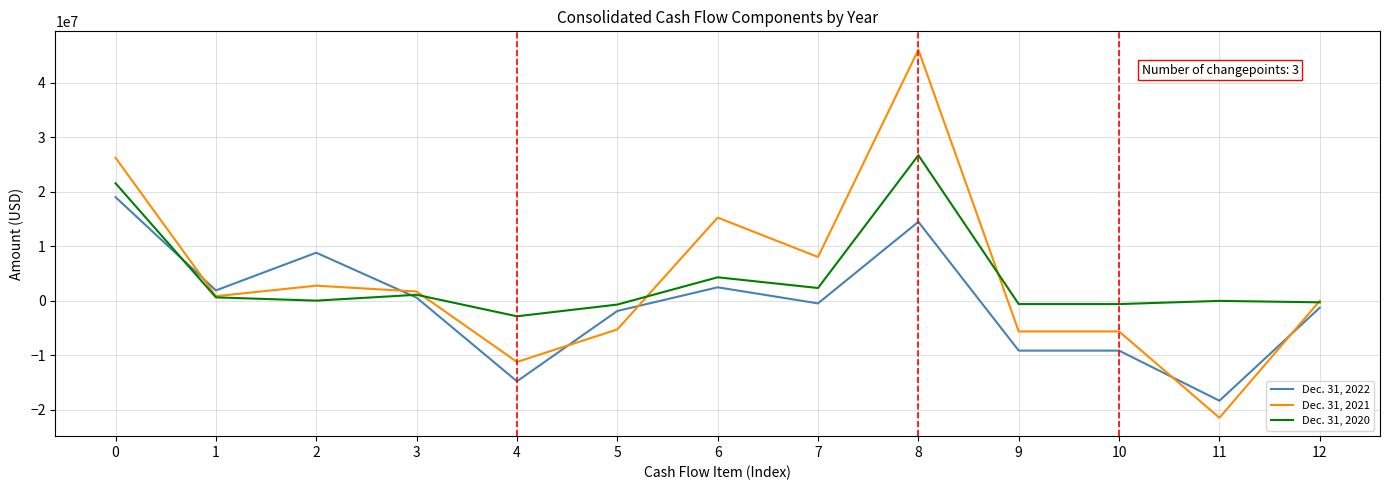

List the series in order of their peak value, highest first.

Dec. 31, 2021, Dec. 31, 2020, Dec. 31, 2022